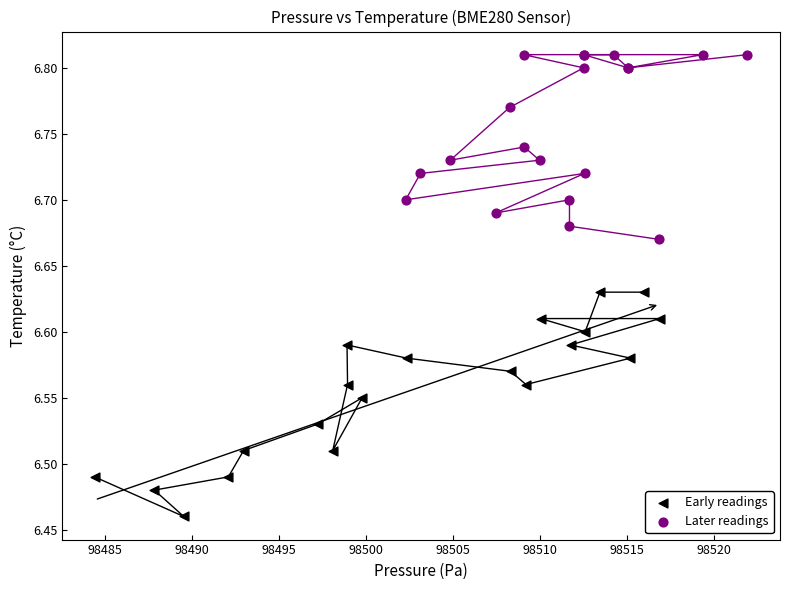

Which series has the widest spread of Y values?

Early readings